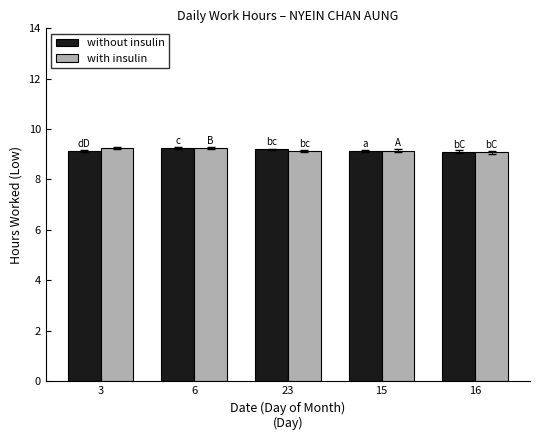

What is the sum of all without insulin values?

45.8